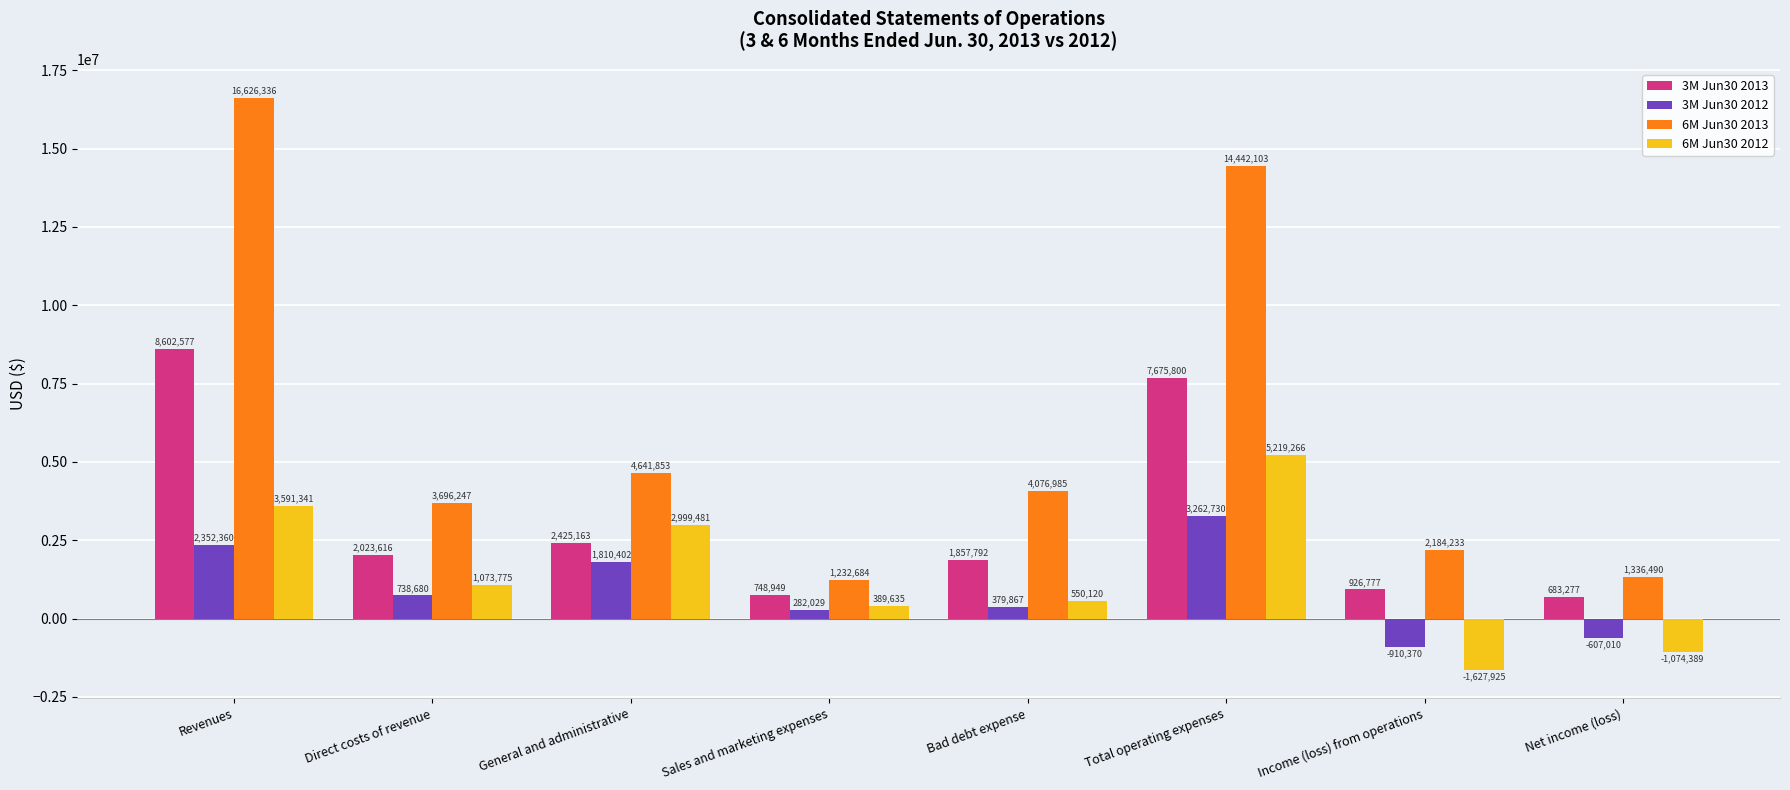

What is the greatest value displayed?

16626336